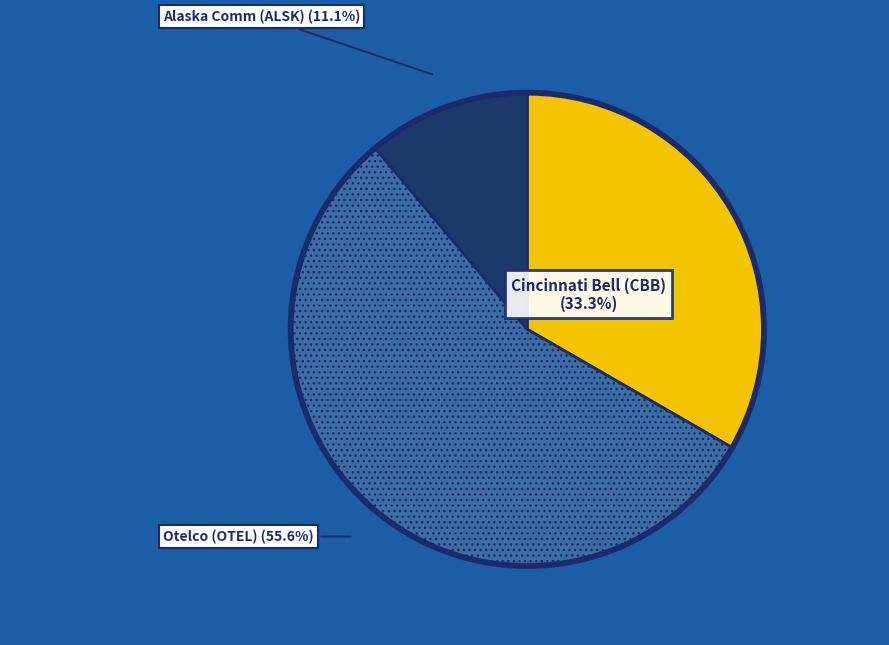

Which category has the biggest portion of the pie?

Otelco (OTEL)